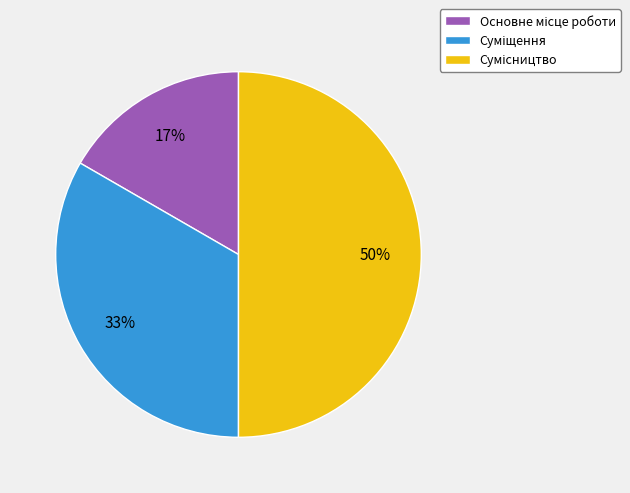

To the nearest percent, what is the average slice percentage?

33%